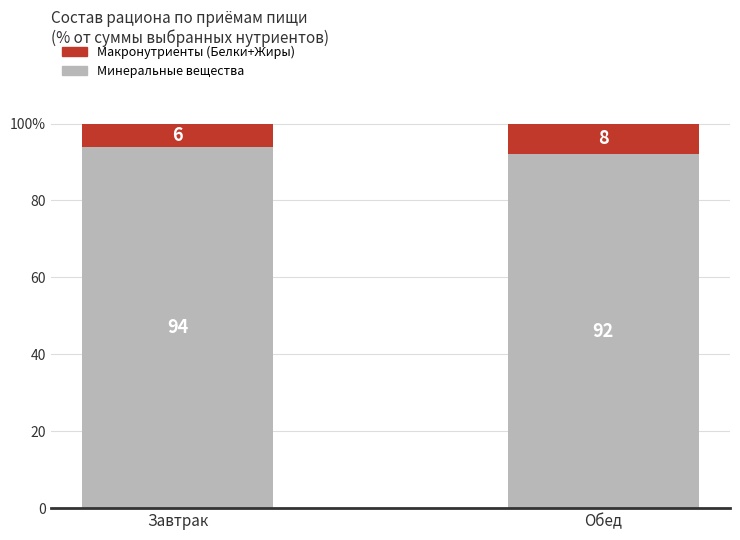

What are all the series names shown in the legend?

Макронутриенты (Белки+Жиры), Минеральные вещества